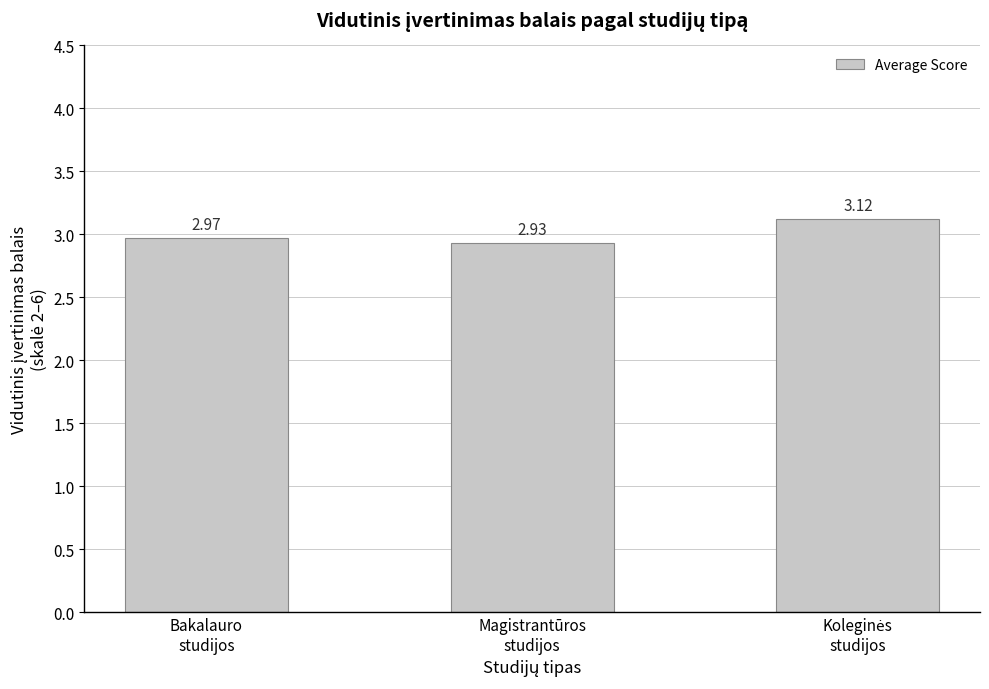

Is it true that the value at Magistrantūros
studijos is 0.7?

False